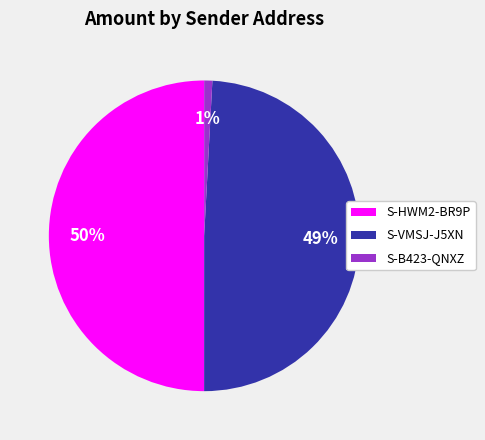

Is S-B423-QNXZ the majority of the pie?

No